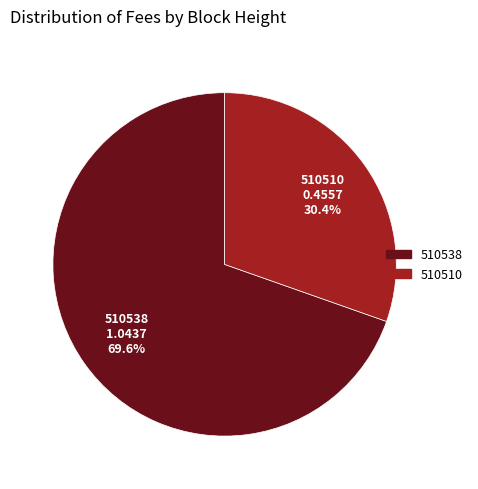

How much of the chart is everything except 510538?

30.4%